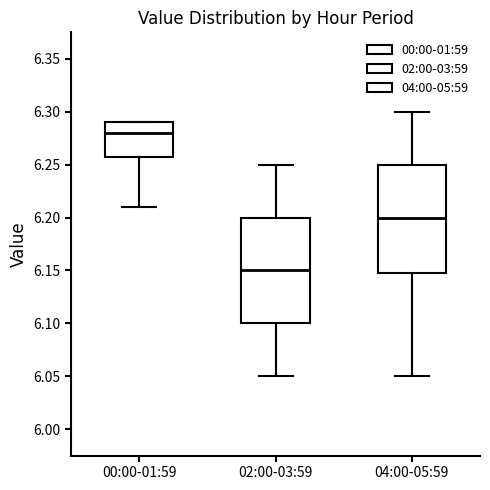

Which box's median line is the lowest?

02:00-03:59